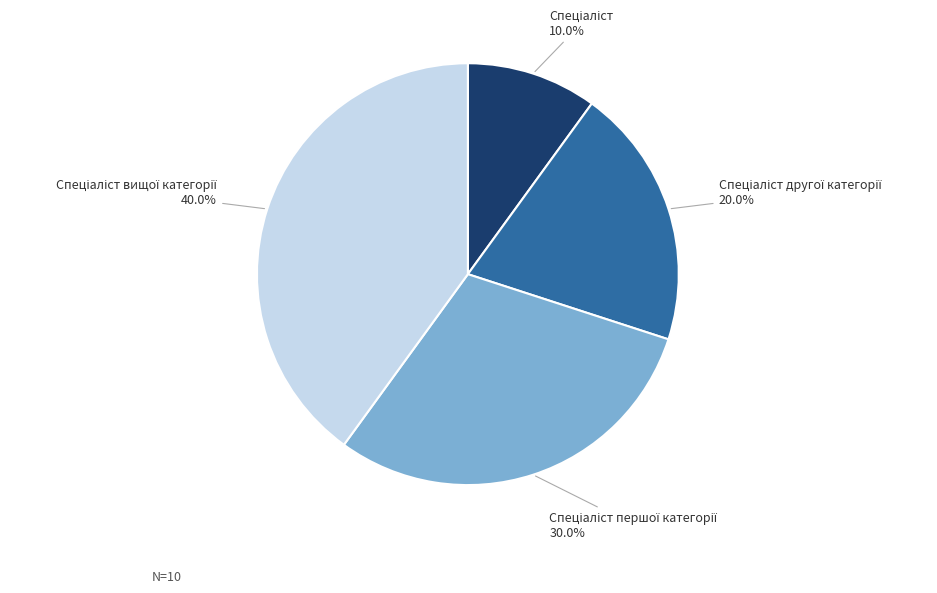

Does any single category account for the majority?

No